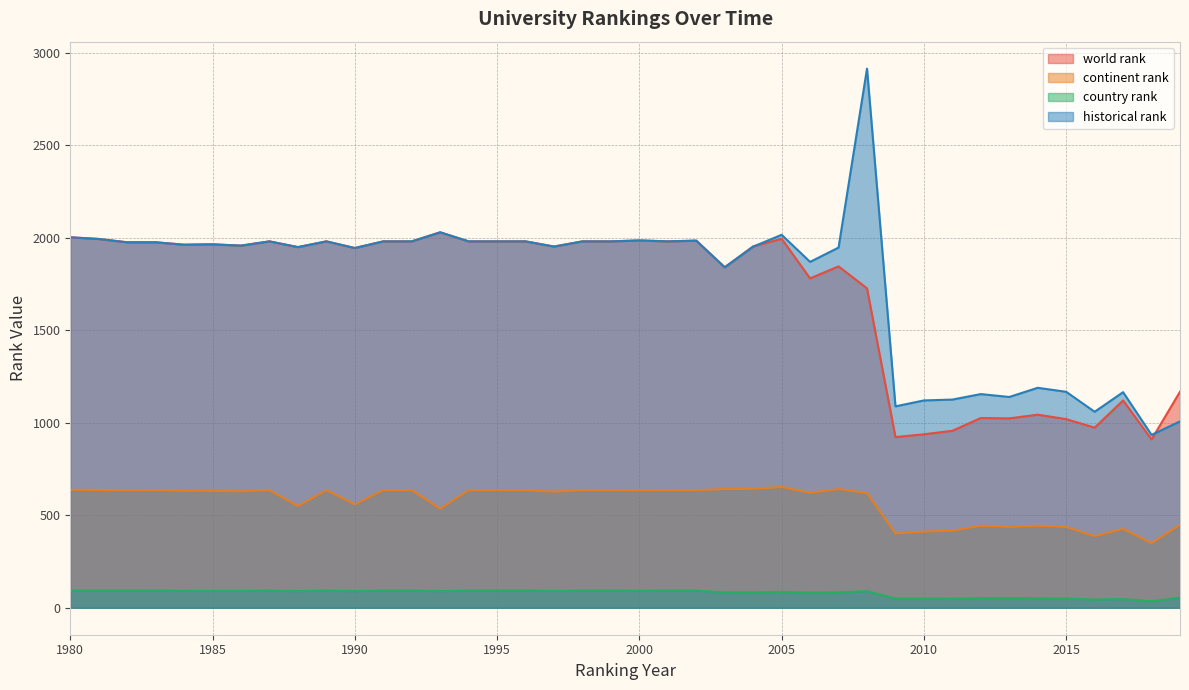

True or false: historical rank has a value of 3195.3 at 1991.

False